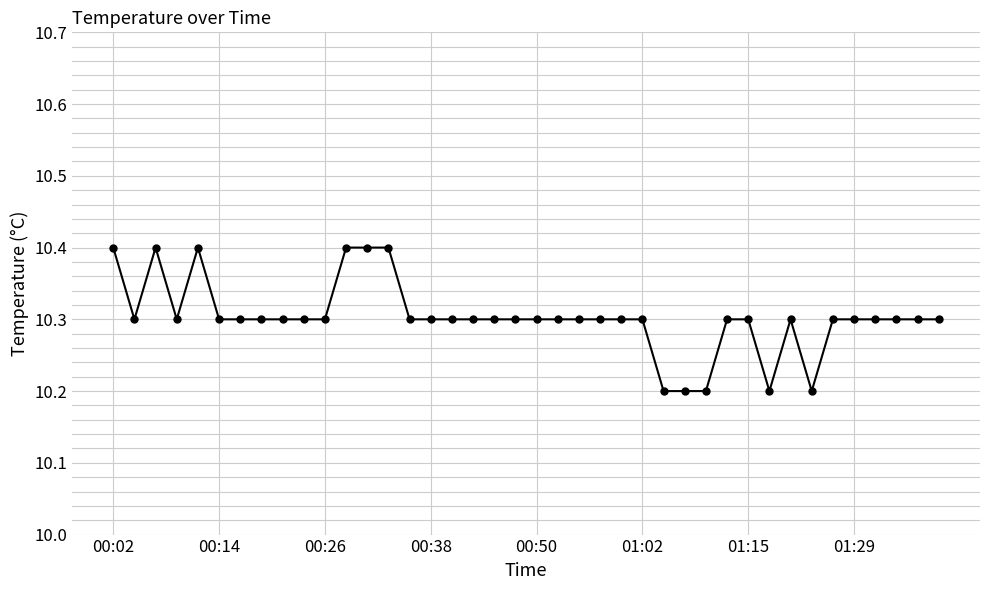

How many values are between 10 and 11?

40